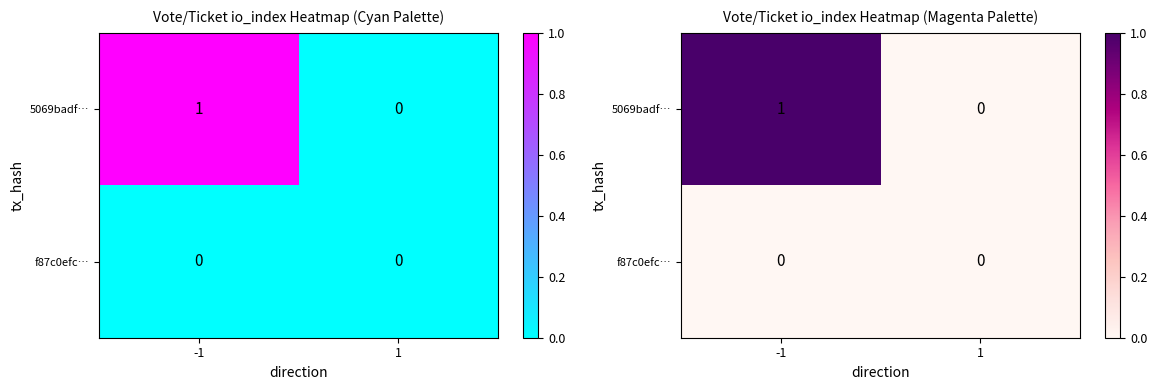

Is the value of 5069badf… at -1 greater than the value of f87c0efc… at -1?

Yes